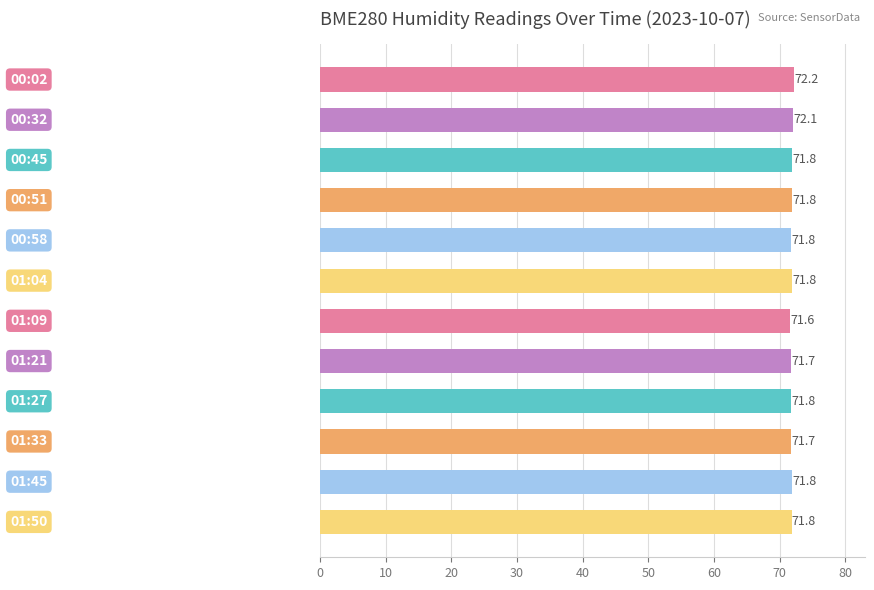

What is the difference between the maximum and minimum values?

0.6